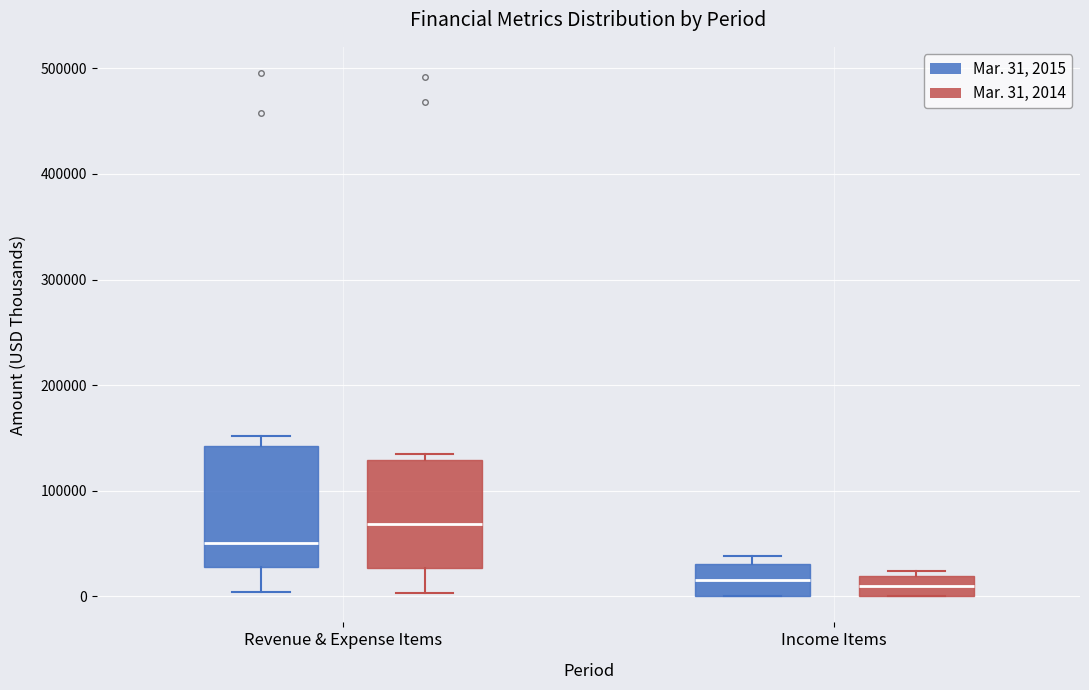

Where is the upper edge of the box for Income Items (Mar. 31, 2014) on the y-axis? The values are not printed on the chart, so give them approximately, as read against the axis.

20000